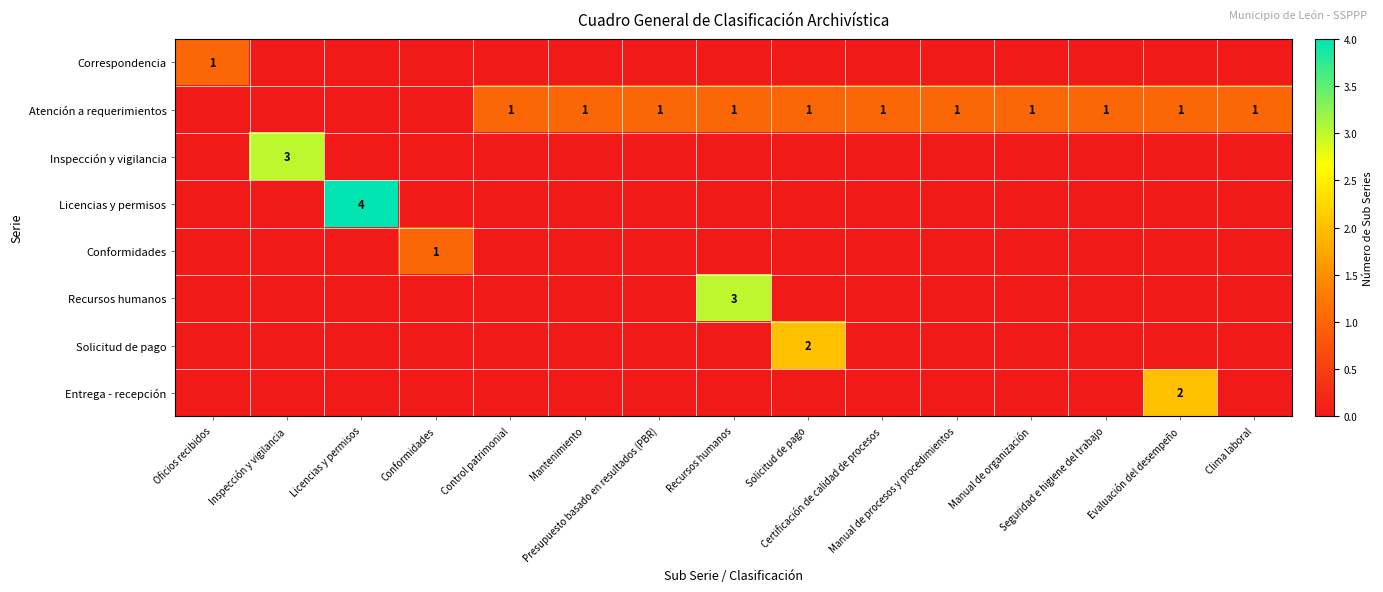

Which category has the lowest value in the Correspondencia series?

Inspección y vigilancia